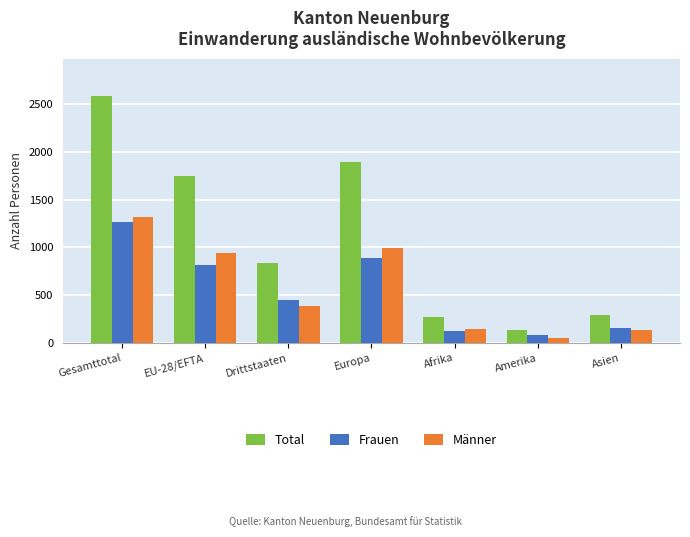

At which category does the chart reach its peak across all series?

Gesamttotal